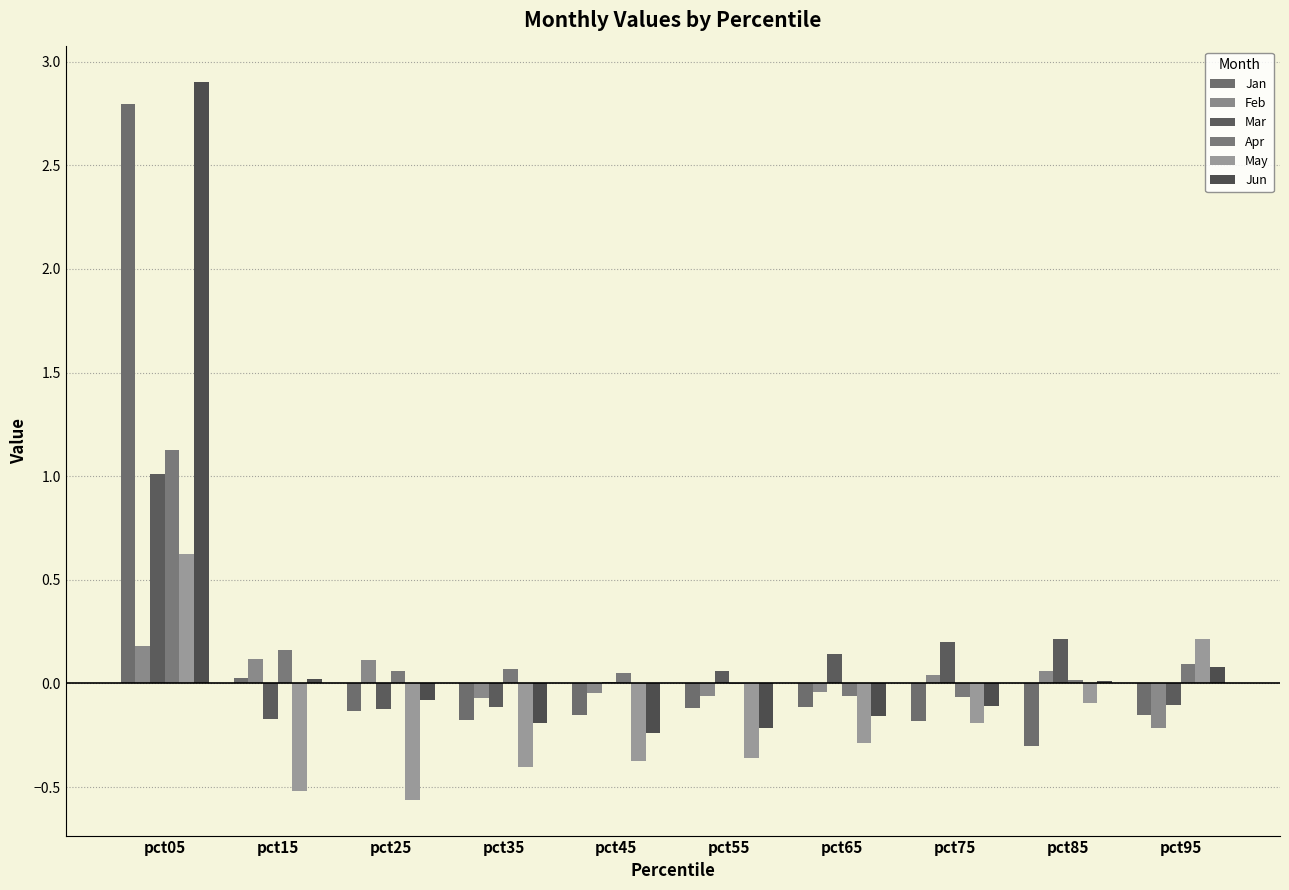

What is the lowest value of the May series?

-0.6